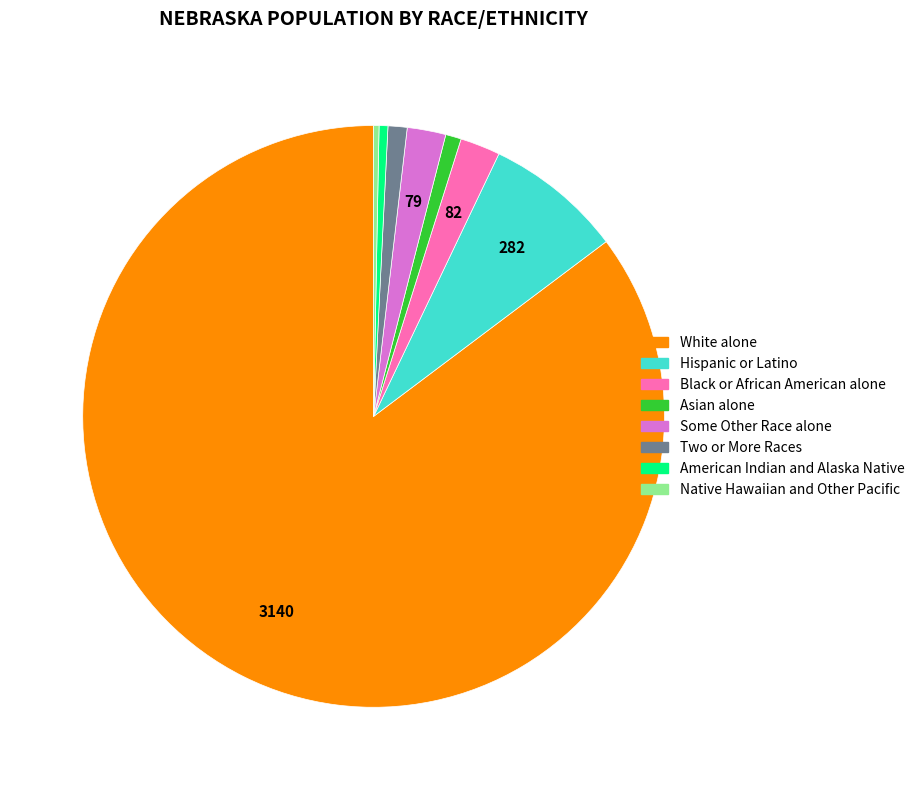

Between Hispanic or Latino and White alone, which is larger?

White alone